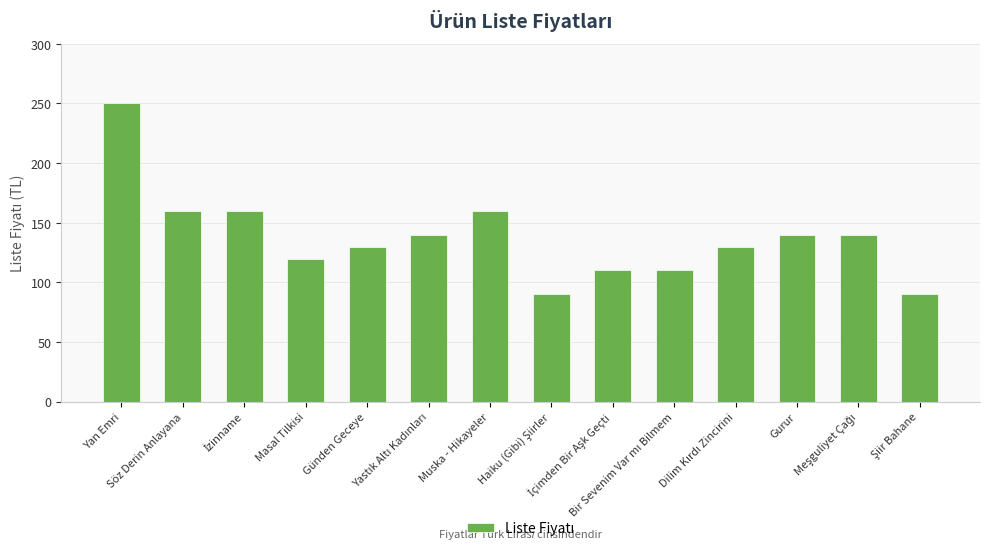

What is the sum of all values?

1930